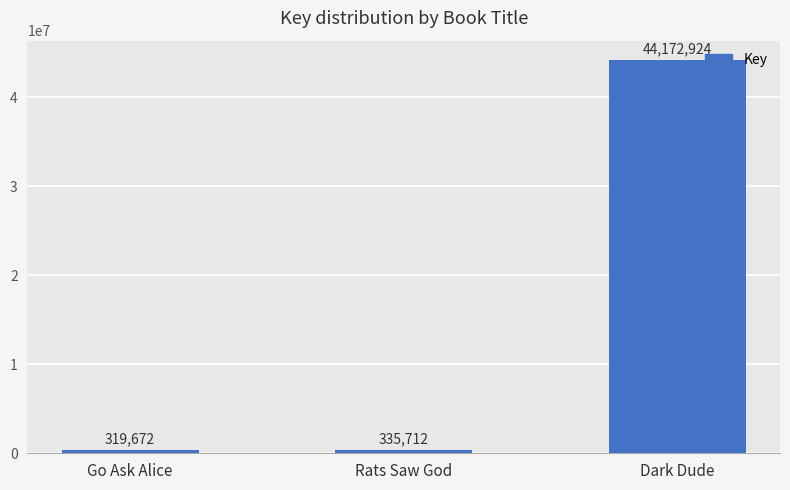

What is the smallest value displayed?

319672